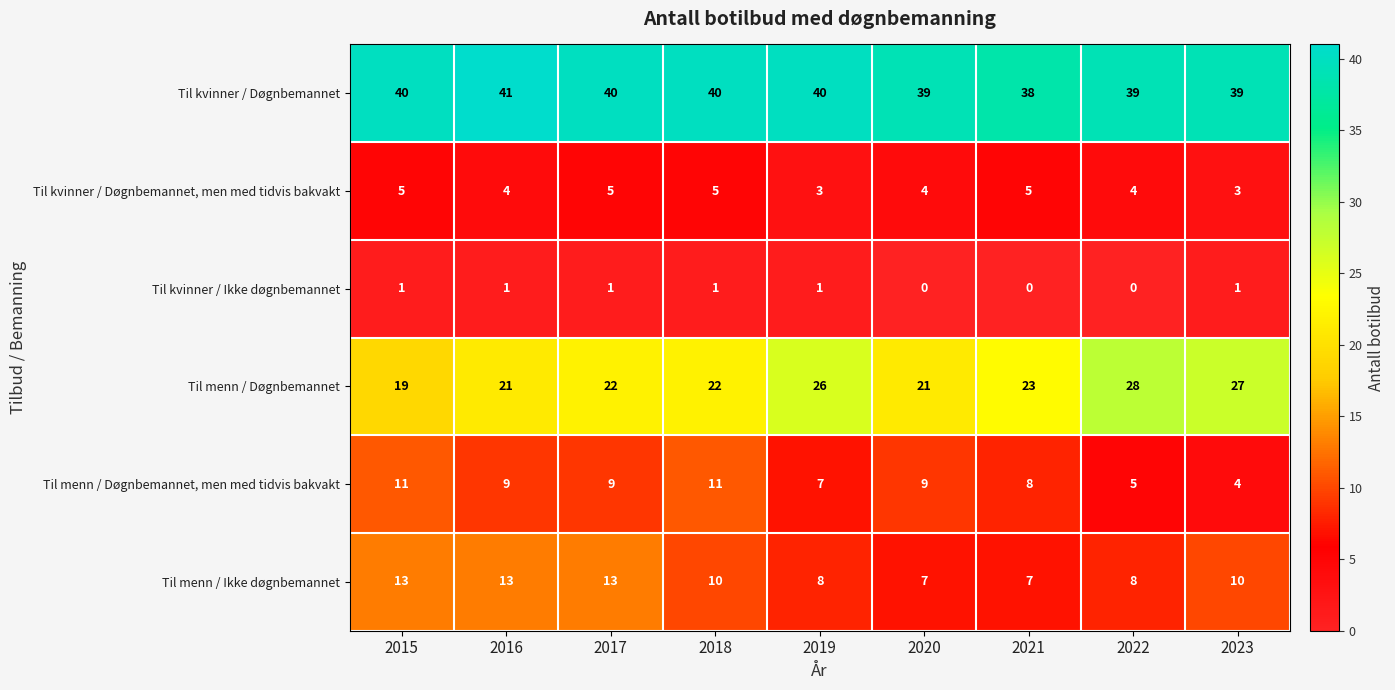

Rank the series by their maximum value, from lowest to highest.

Til kvinner / Ikke døgnbemannet, Til kvinner / Døgnbemannet, men med tidvis bakvakt, Til menn / Døgnbemannet, men med tidvis bakvakt, Til menn / Ikke døgnbemannet, Til menn / Døgnbemannet, Til kvinner / Døgnbemannet